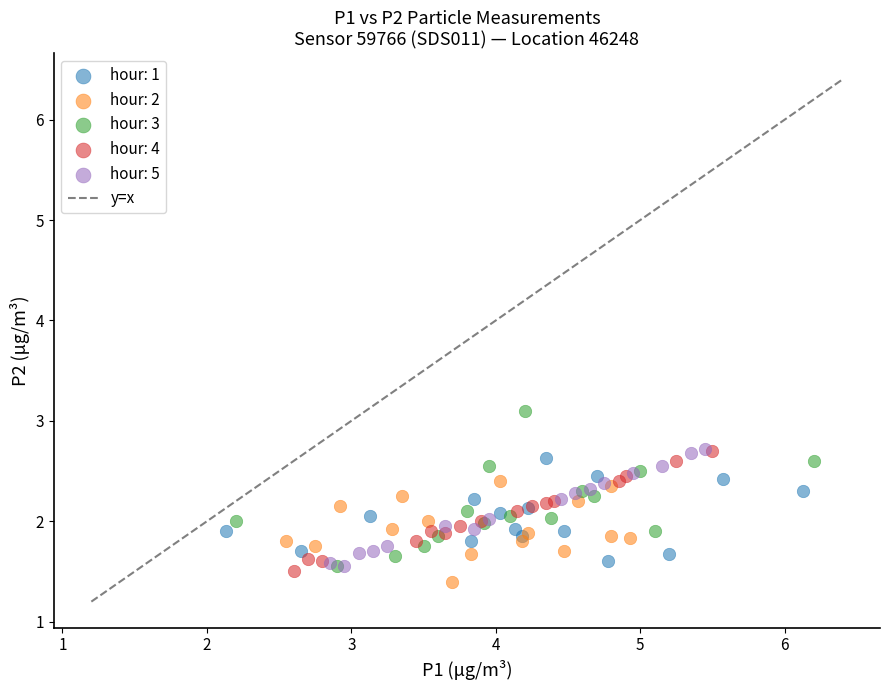

Which series reaches the maximum Y coordinate?

hour: 3